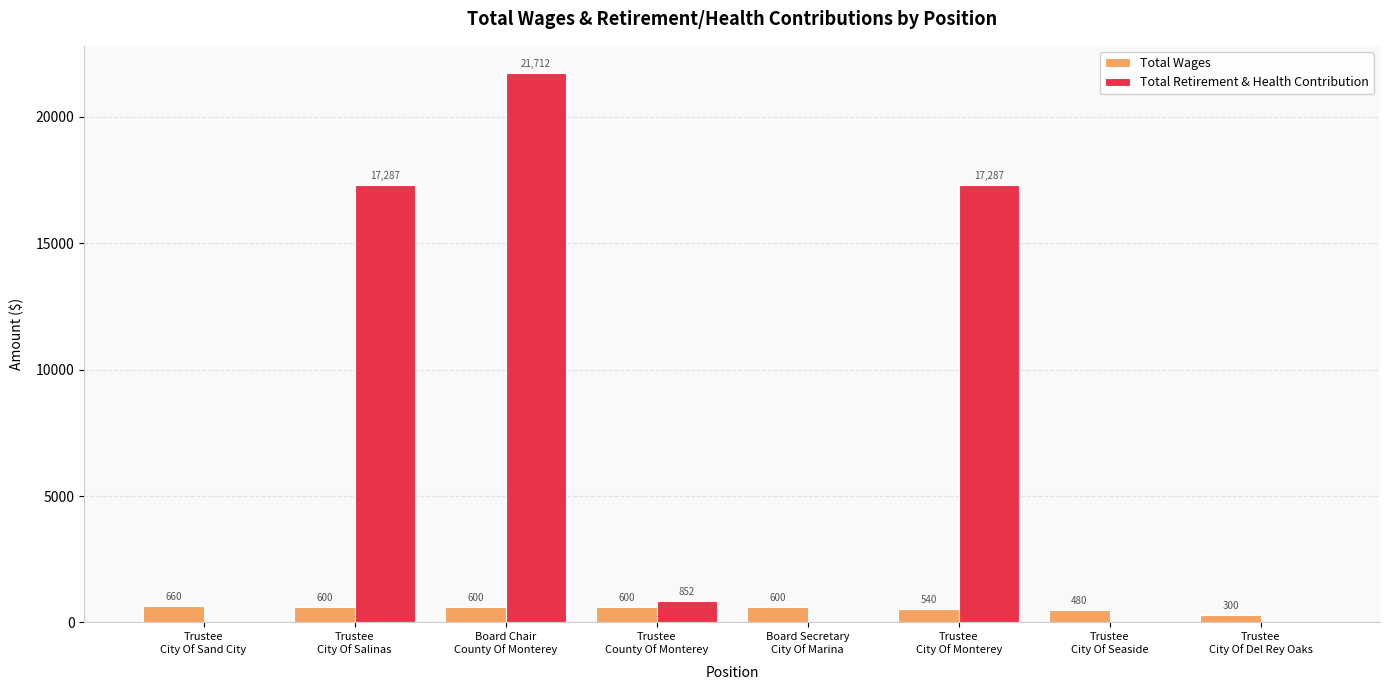

How many Total Wages values are between 540 and 600?

5